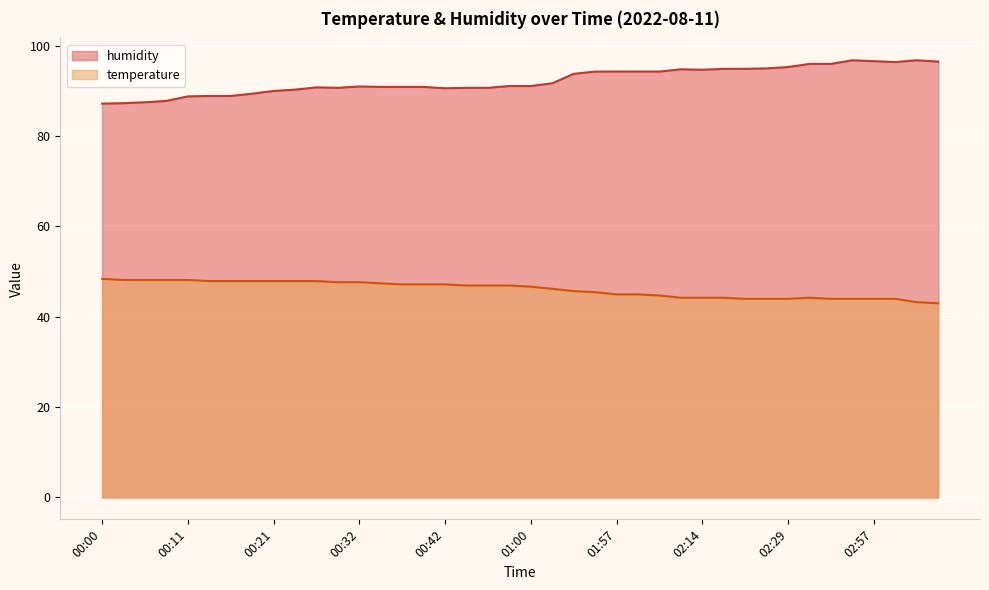

What is the difference between the temperature values at 00:16 and 02:11?

3.7